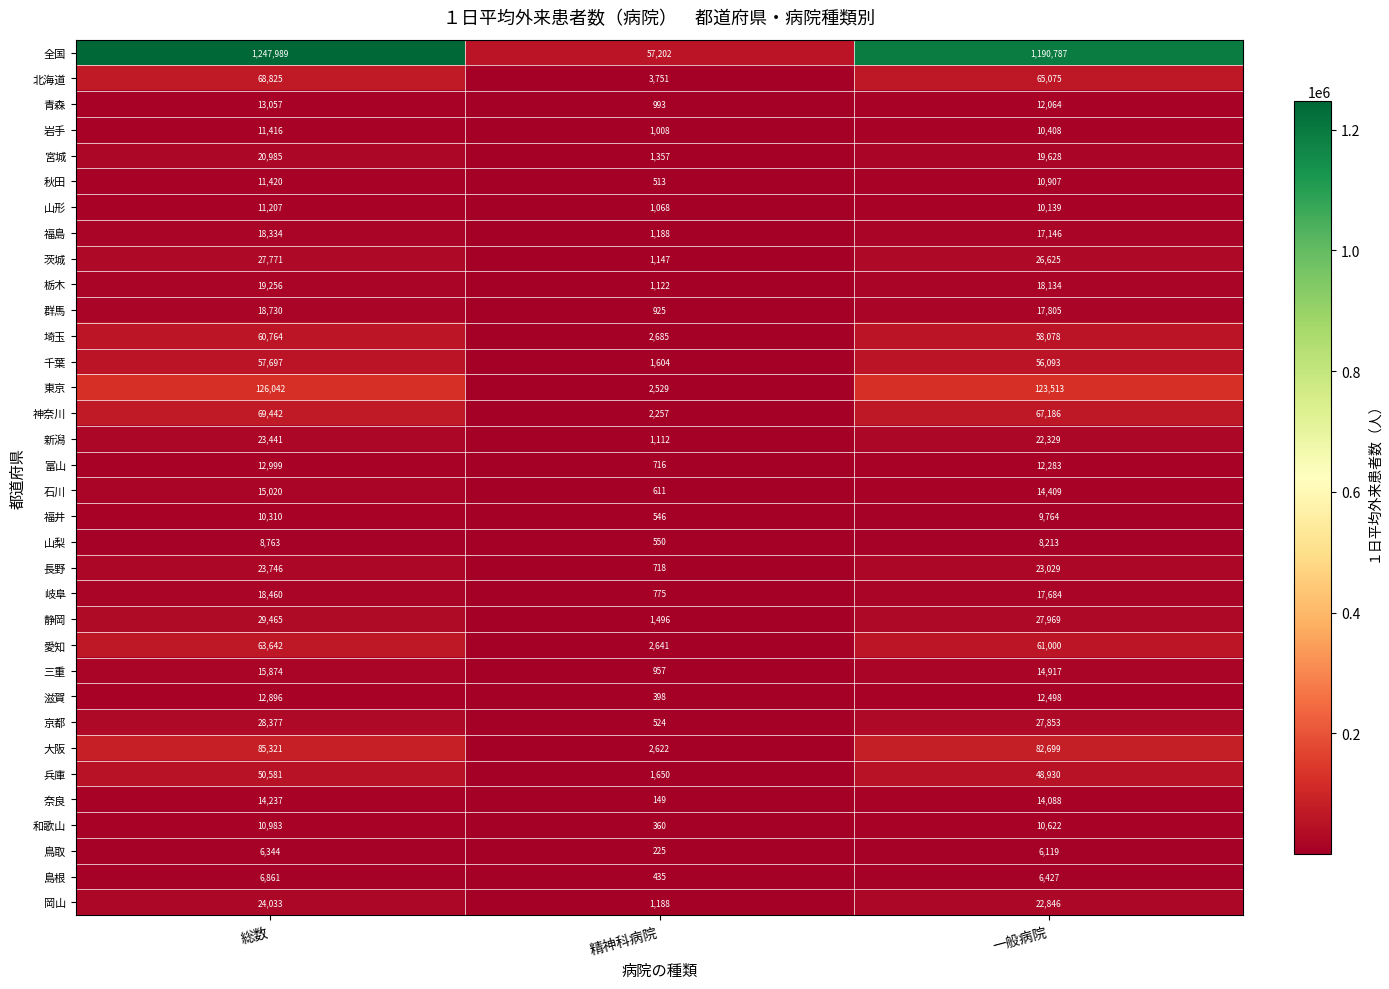

At which label does 茨城 first exceed 26625?

総数